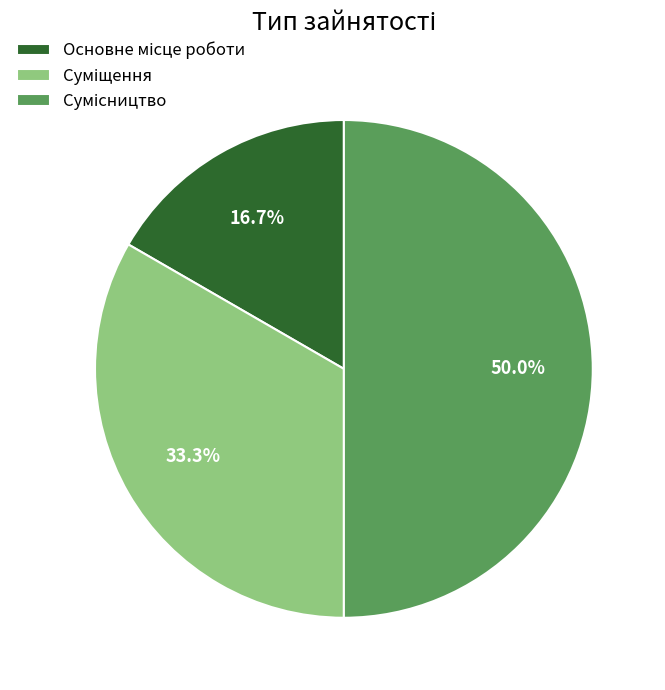

Rank the categories by value from lowest to highest.

Основне місце роботи, Суміщення, Сумісництво